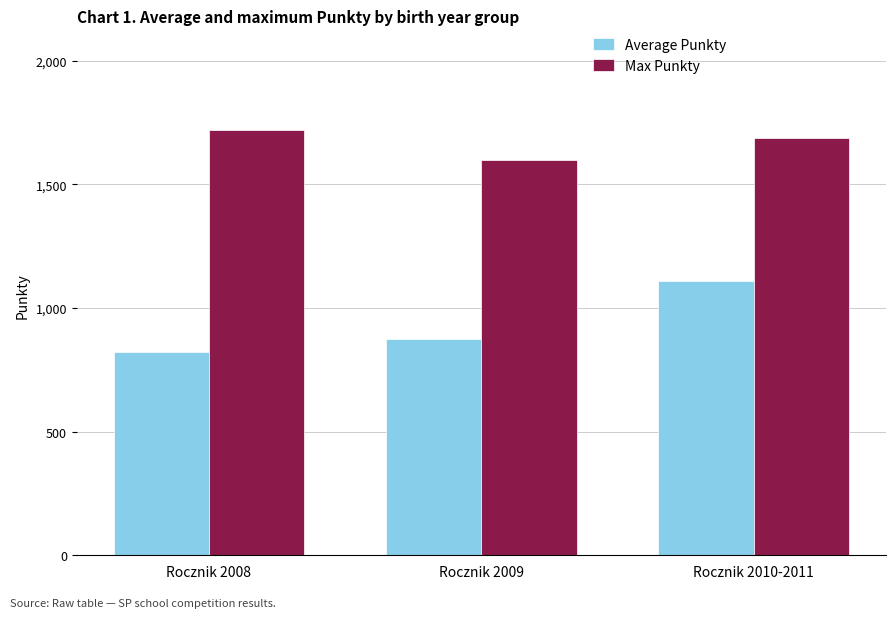

Count the Max Punkty values in the range 1600 to 1719.

3